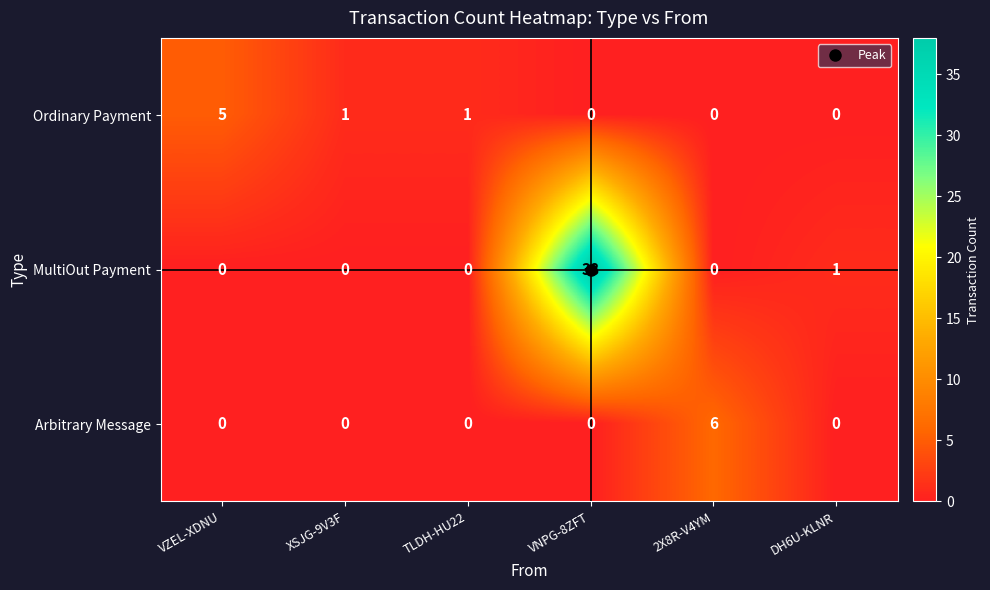

Where does the Ordinary Payment series first go above 1?

VZEL-XDNU